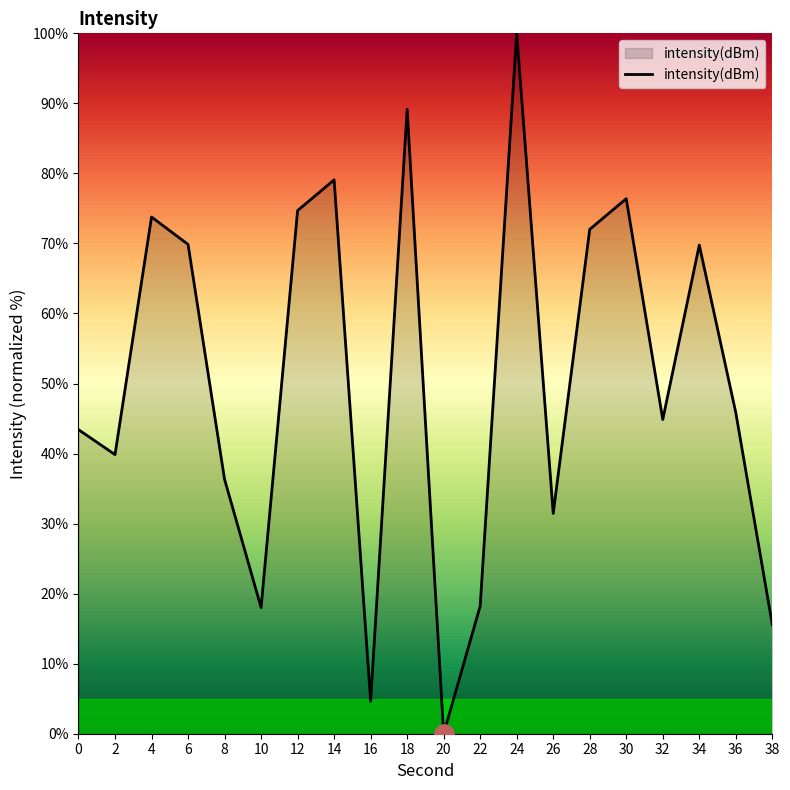

At which label is the value closest to 50?

36